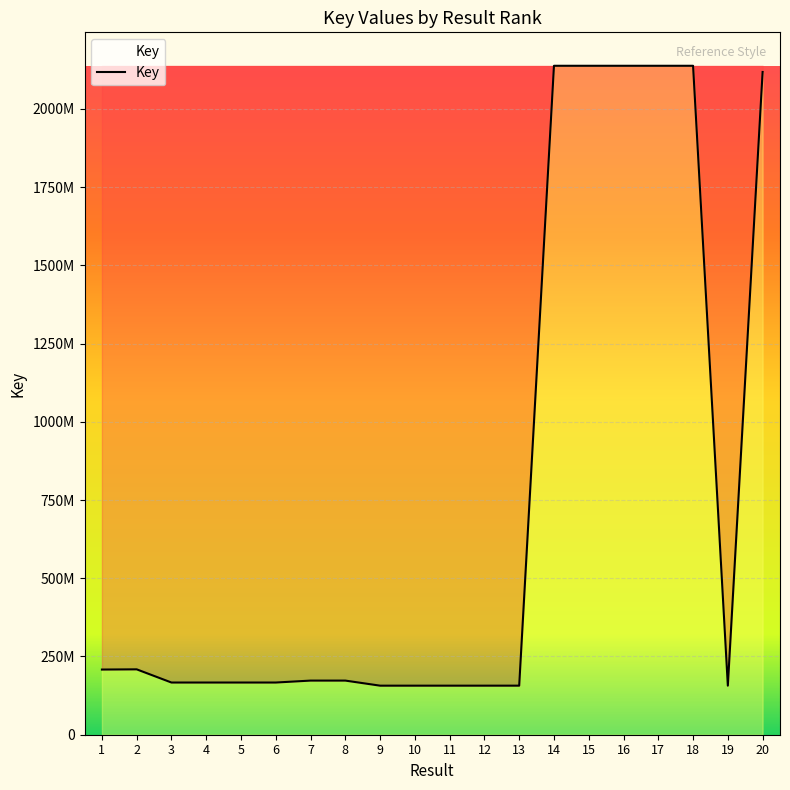

What is the maximum value shown in the chart?

2137664191